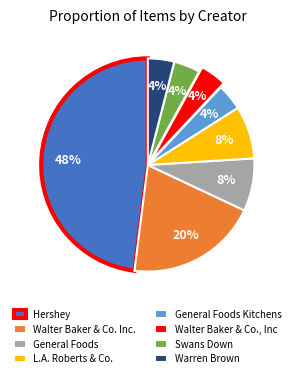

To the nearest percent, what portion does Warren Brown represent?

4%